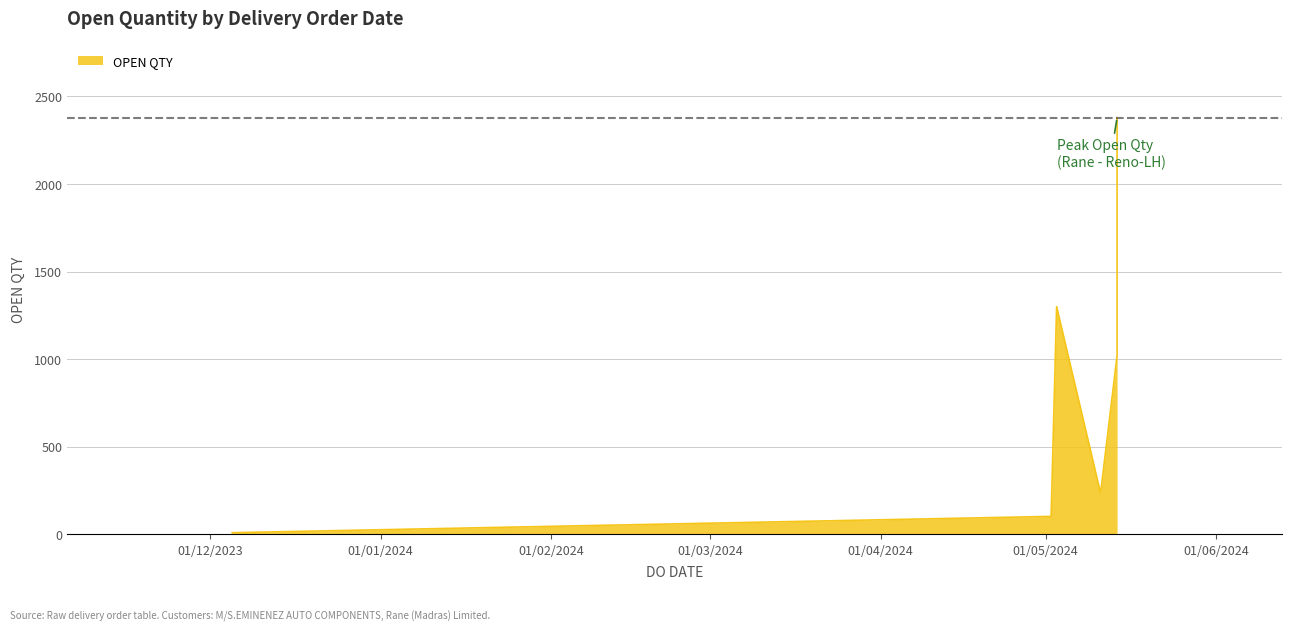

Reading right to left, list all the values displayed in this chart.

2379	1021	235	1178	1300	103	10